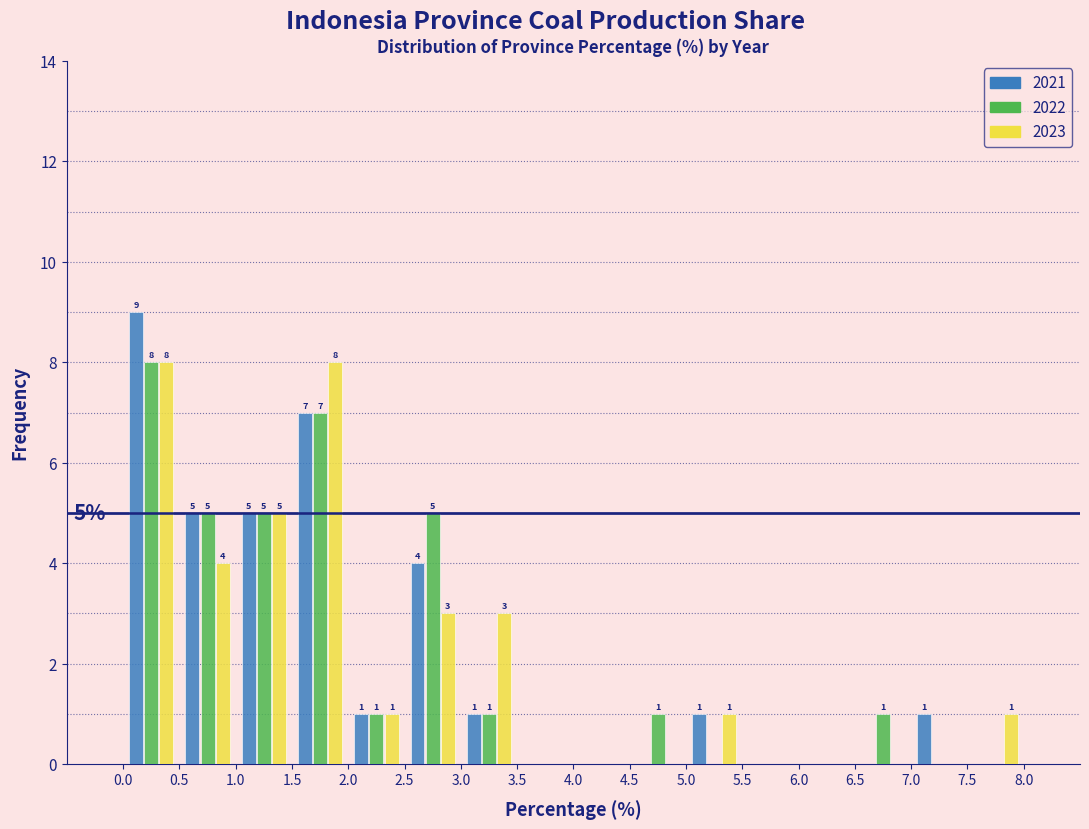

In the 2022 series, which range on the x-axis has the tallest bar?

0.0 to 0.5